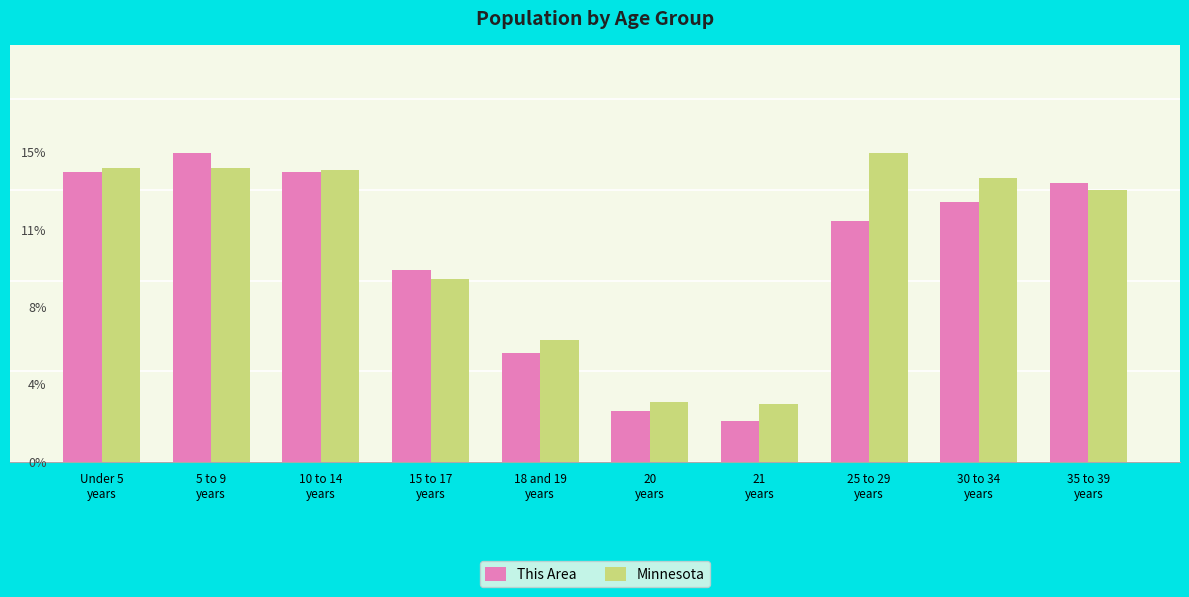

The value of Minnesota at 35 to 39
years is 299.4. True or false?

True